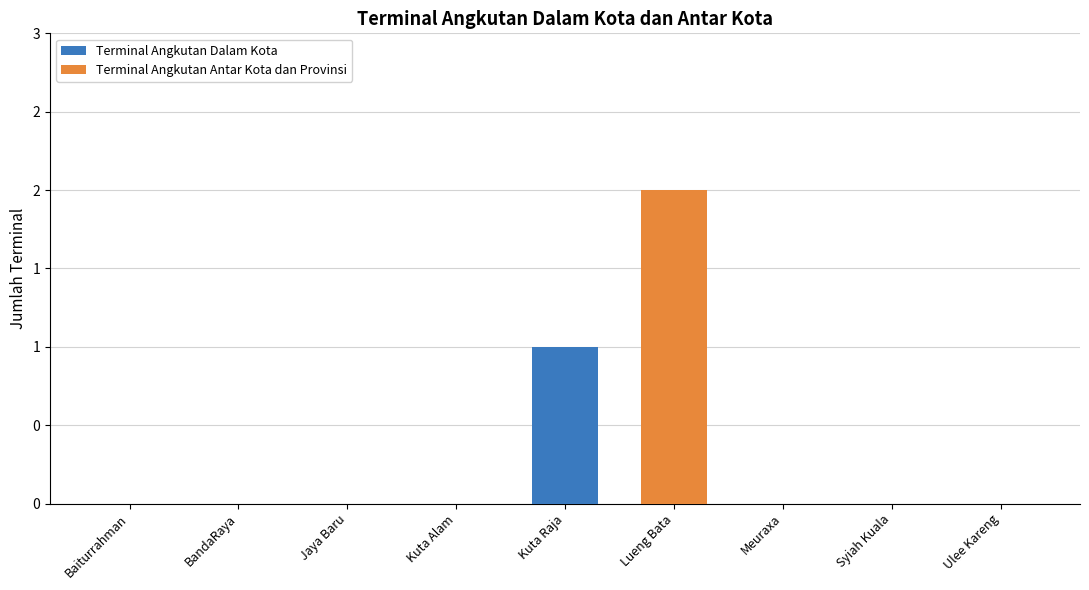

What are all the series names shown in the legend?

Terminal Angkutan Dalam Kota, Terminal Angkutan Antar Kota dan Provinsi